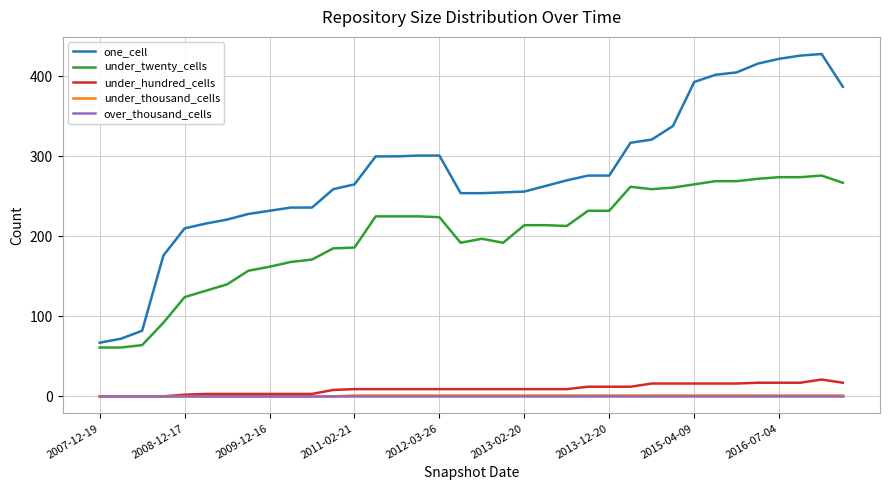

True or false: one_cell and under_hundred_cells cross at least once.

False